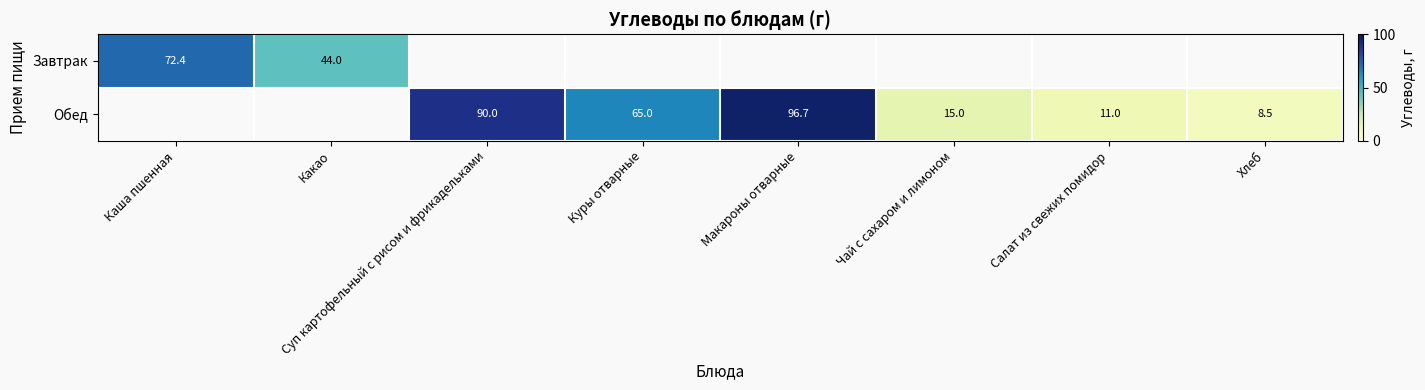

What is the maximum value shown in the chart?

96.7